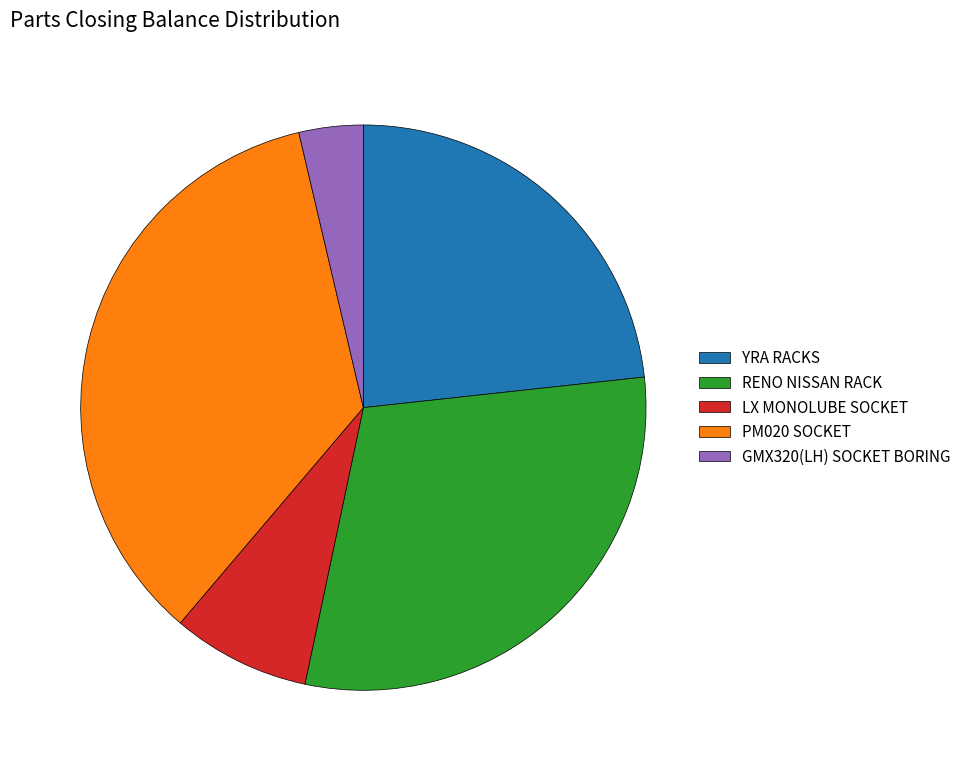

Which has a higher value, RENO NISSAN RACK or YRA RACKS?

RENO NISSAN RACK